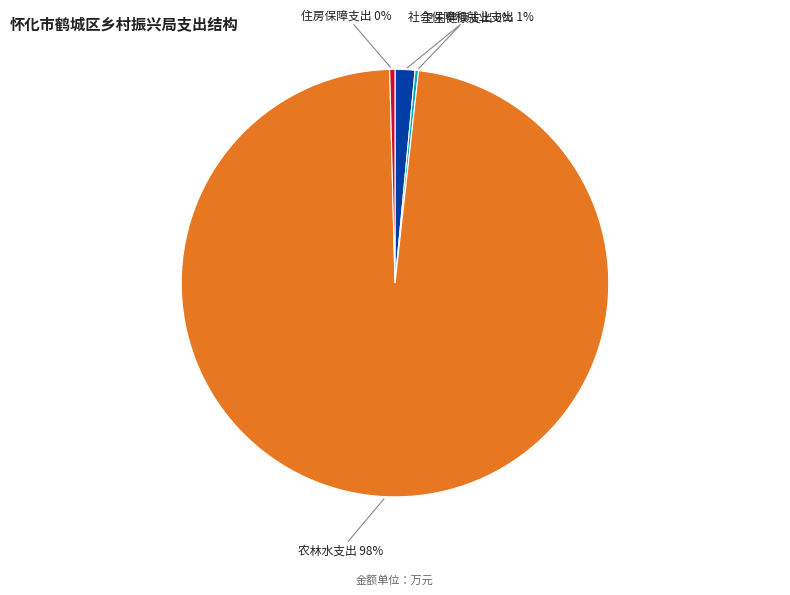

Is there a majority slice in this chart?

Yes